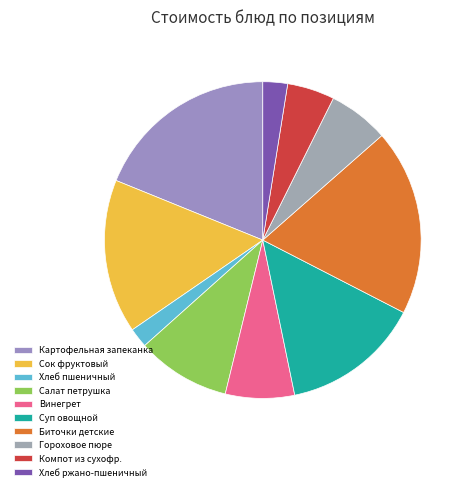

How many segments does this pie chart have?

10